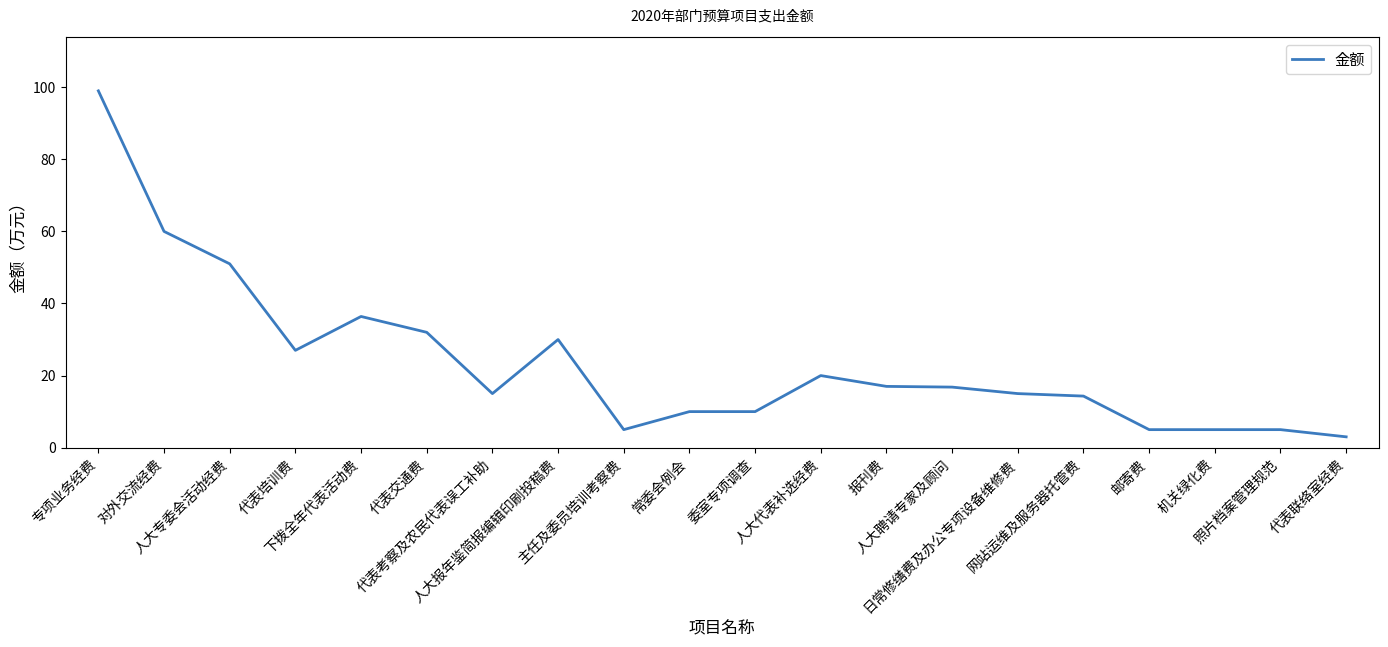

What position from the right is 人大报年鉴简报编辑印刷投稿费?

13